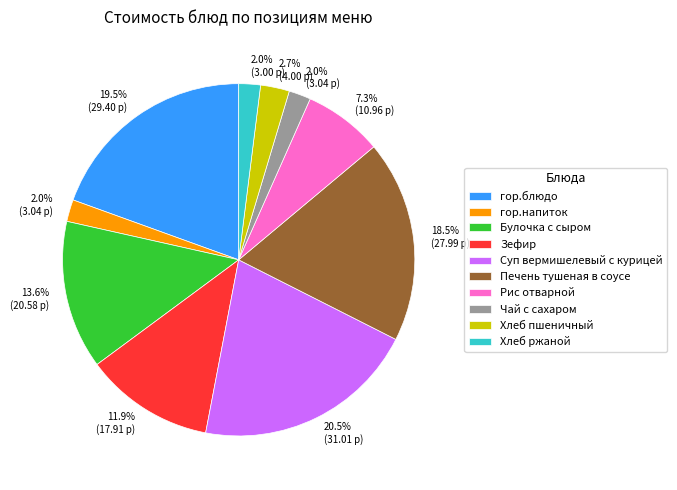

Is there a majority slice in this chart?

No